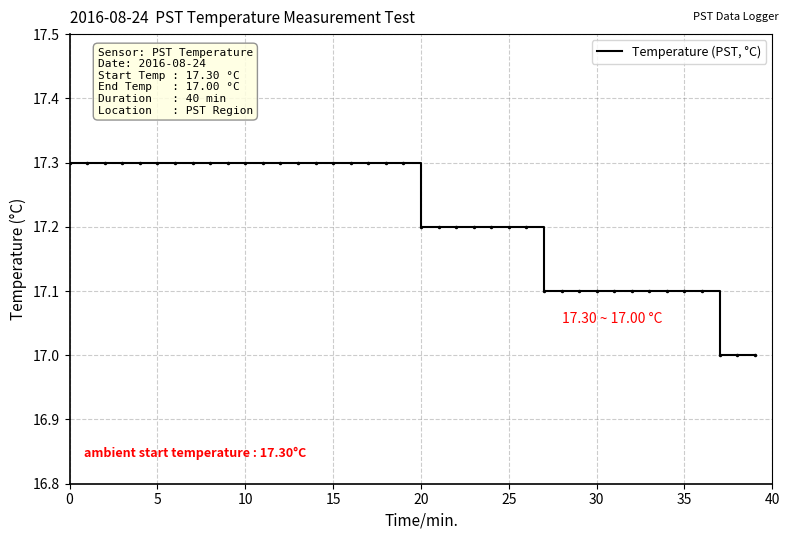

What is the maximum value shown in the chart?

17.3